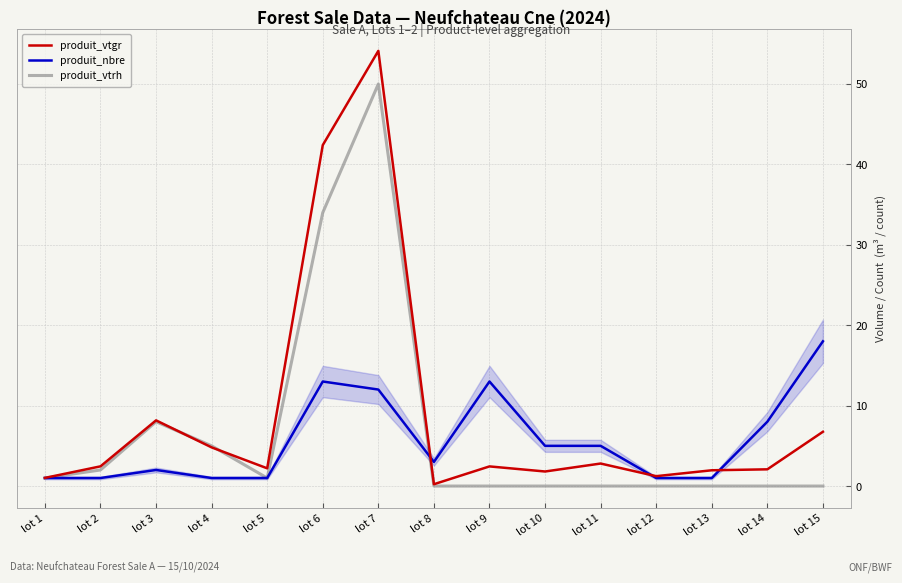

At which category does the chart reach its peak across all series?

lot 7